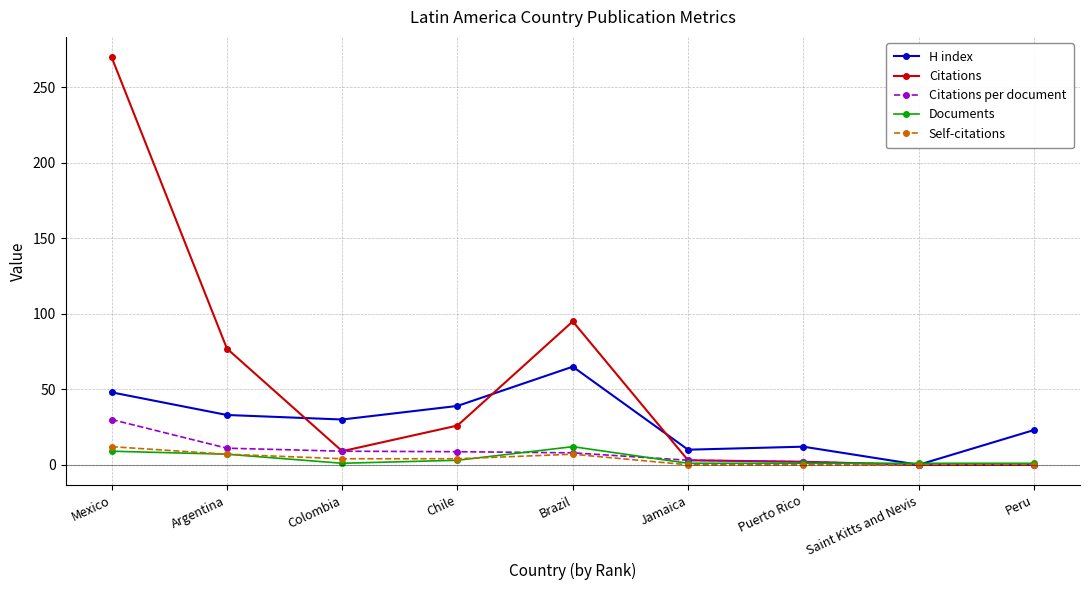

True or false: H index has more than 0 interior local peaks.

True